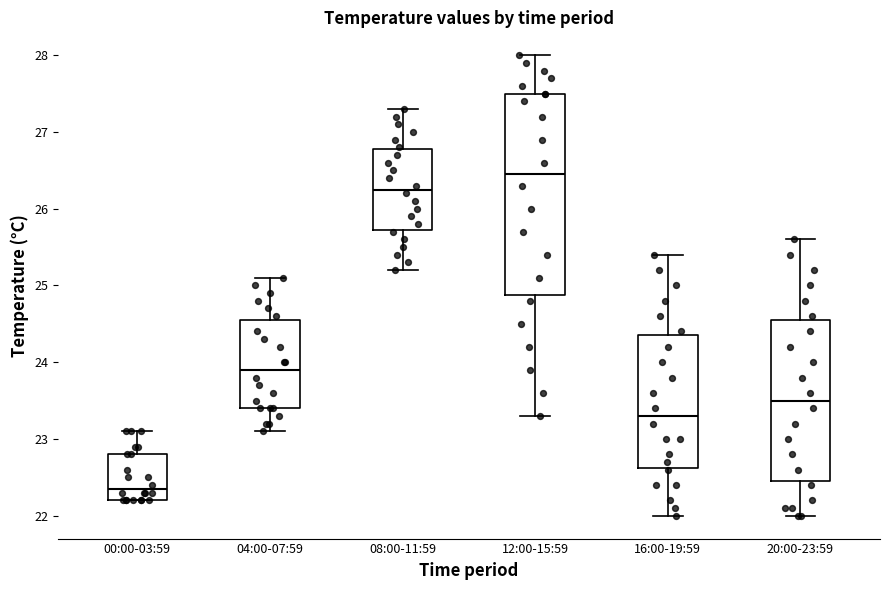

Which box is the tallest, from its lower edge to its upper edge?

12:00-15:59